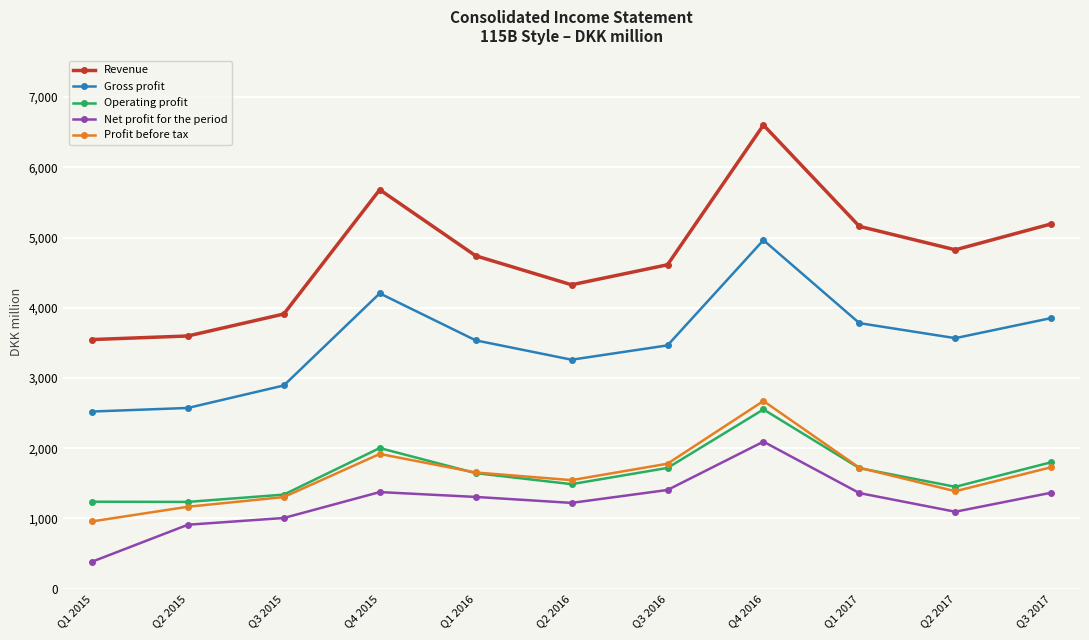

At which category is the sum across all series the highest?

Q4 2016